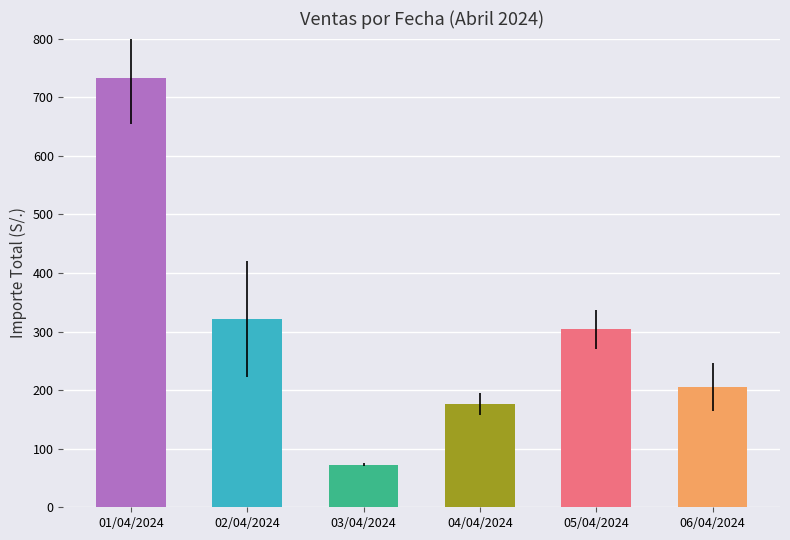

At which label is the value closest to 403?

02/04/2024